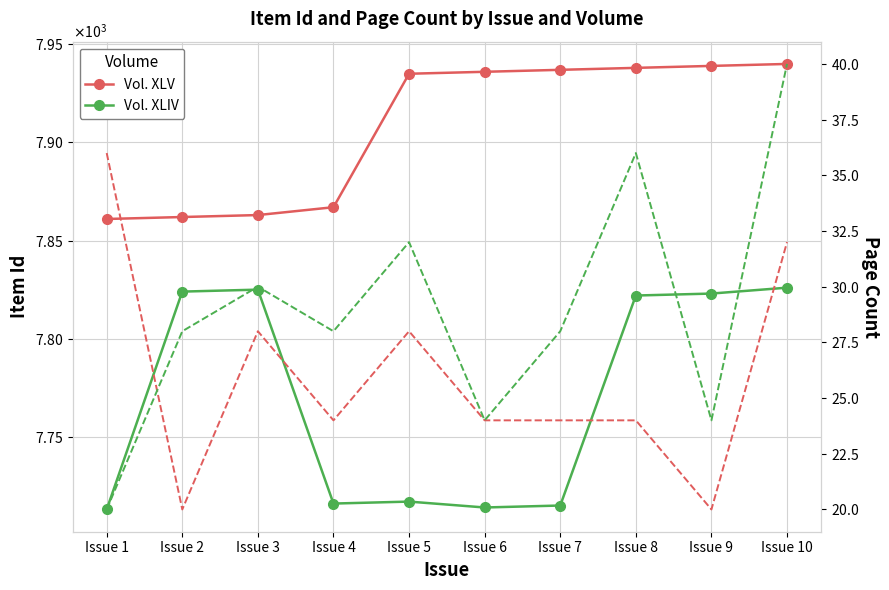

At which label is Vol. XLV Pages closest to 28?

Issue 3